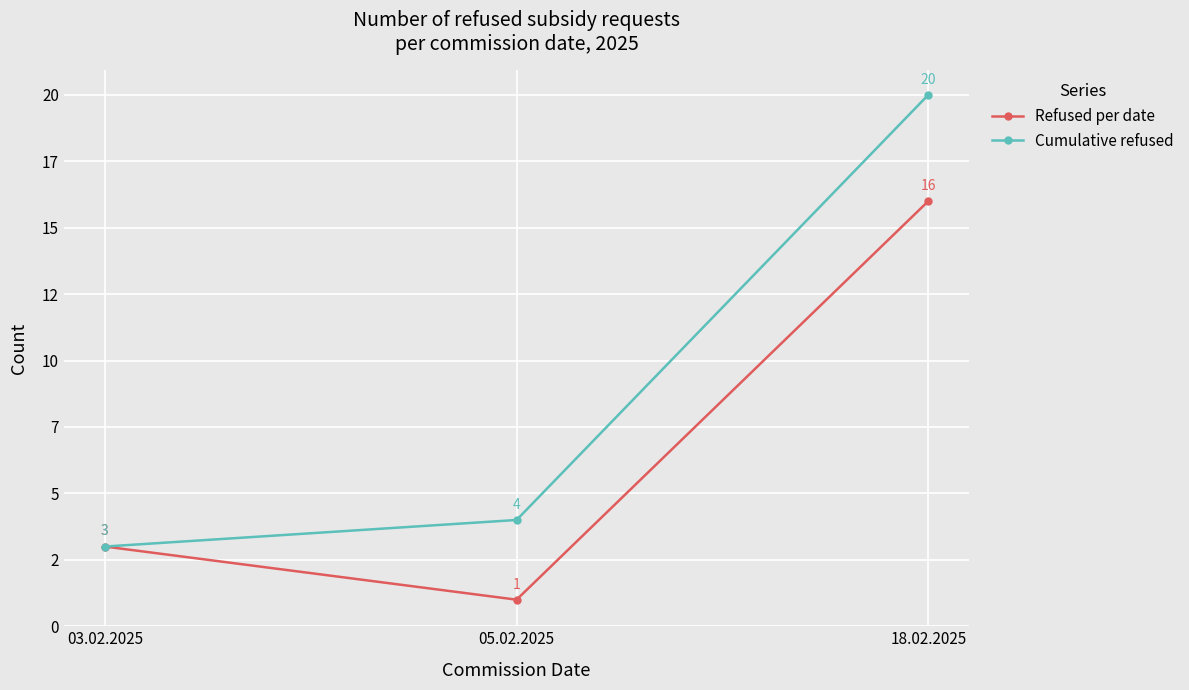

What position from the left is 05.02.2025?

2